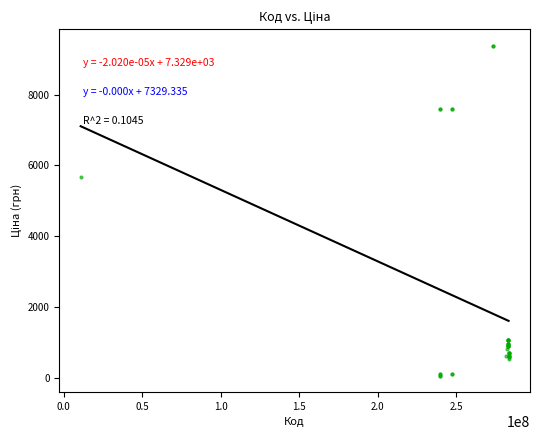

What Y value in the scatter plot is closest to 4720?

5673.8